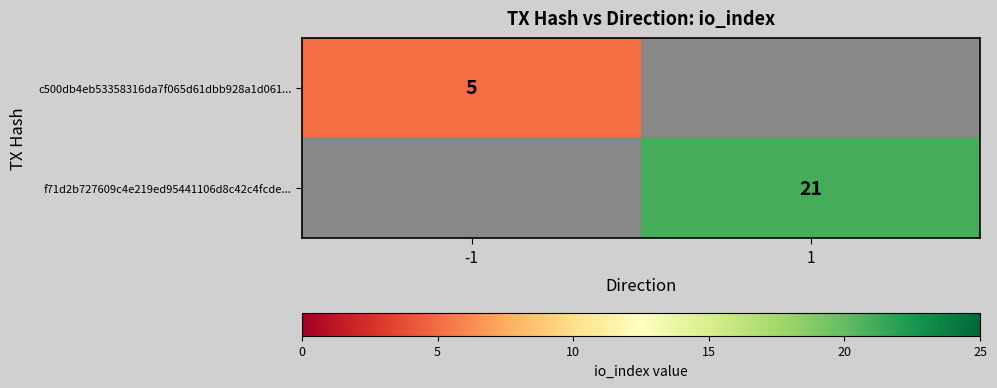

Count the number of data series in this chart.

2